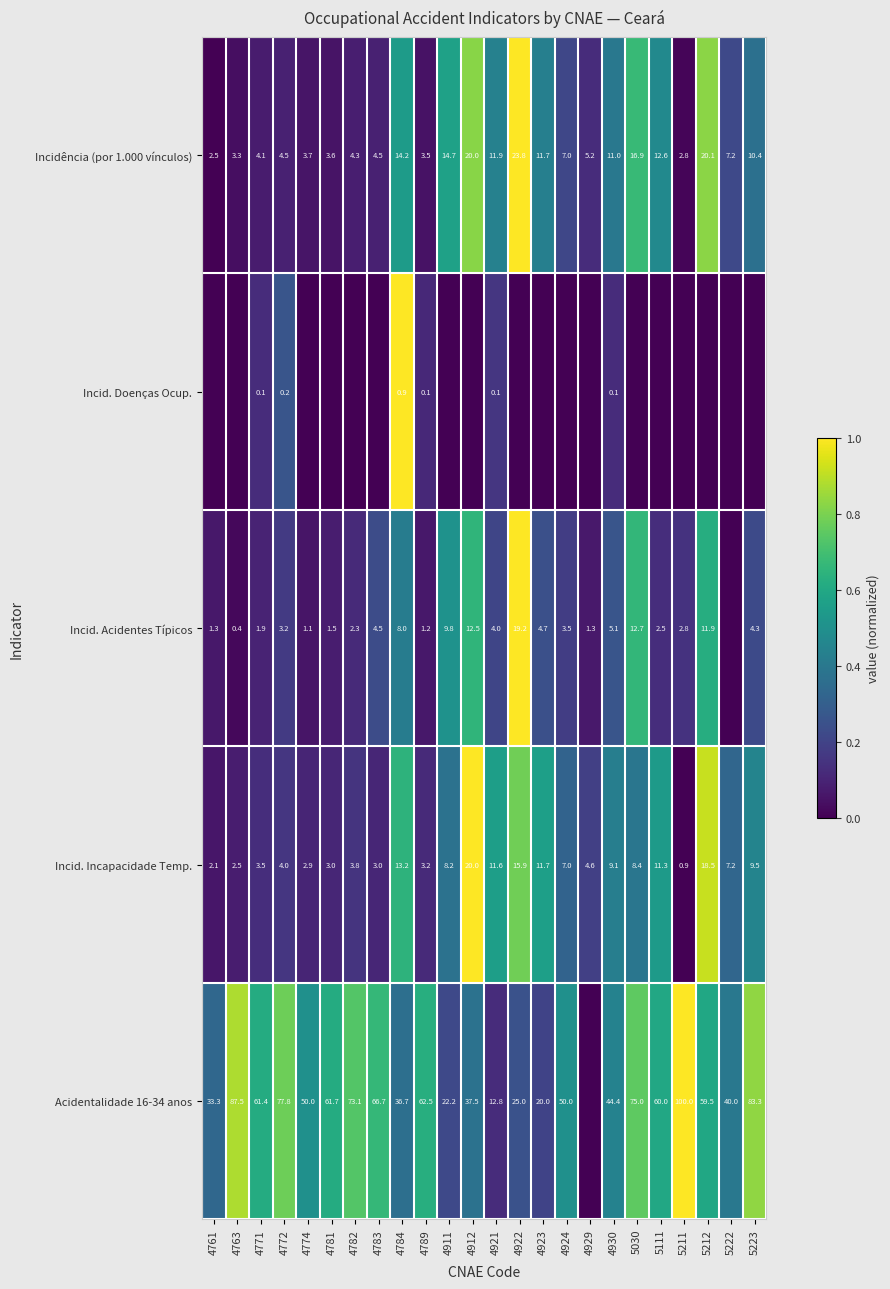

What is the spread (max minus min) of values at 4930?

44.3